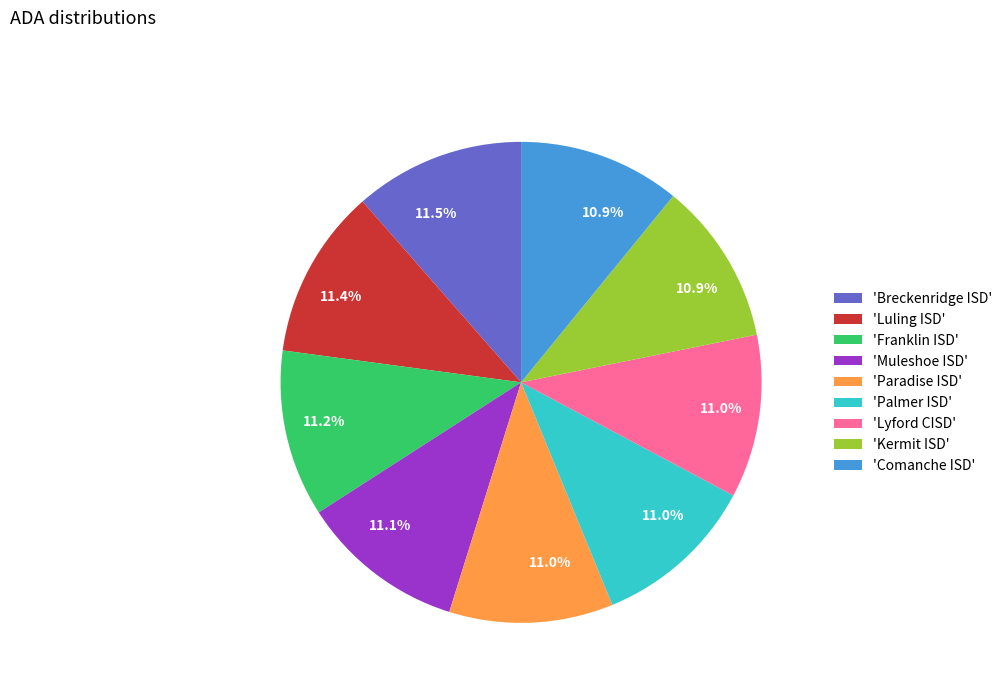

Approximately how many times larger is the value at 'Breckenridge ISD' compared to 'Muleshoe ISD'?

1.0